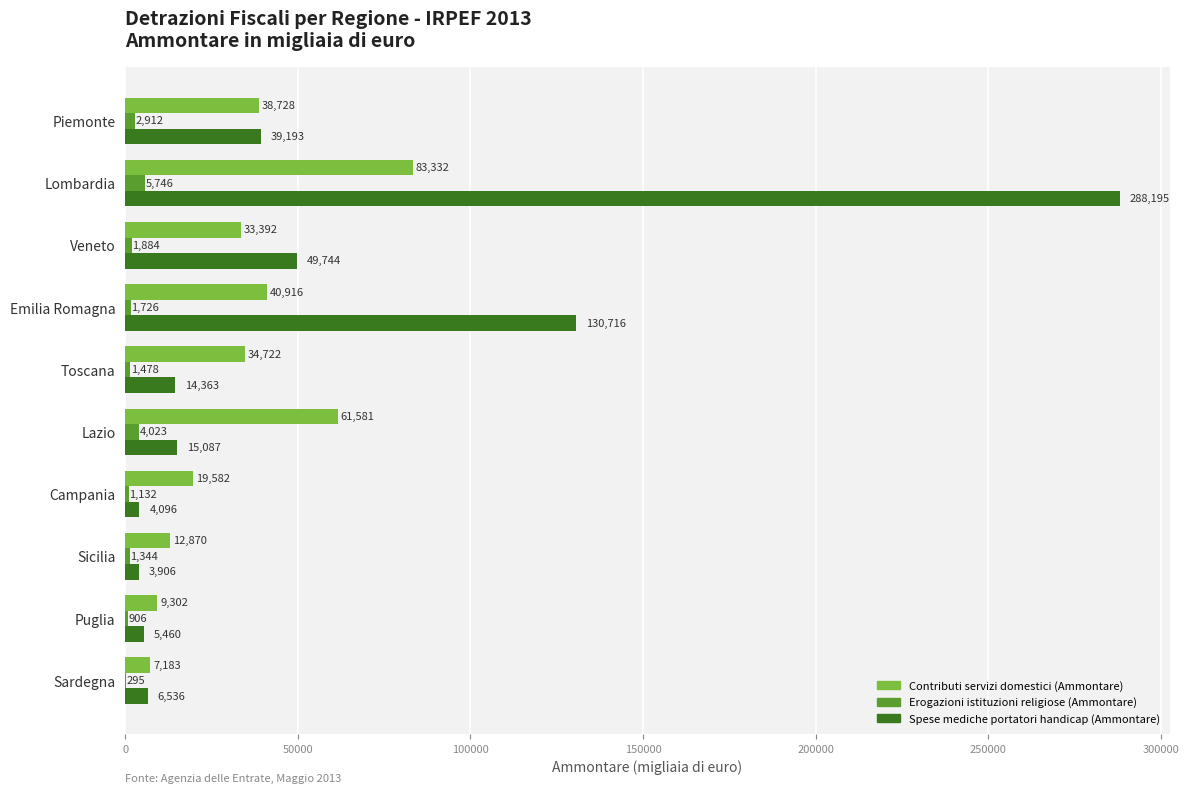

The Spese mediche portatori handicap (Ammontare) series shows 21797 at Piemonte. True or false?

False